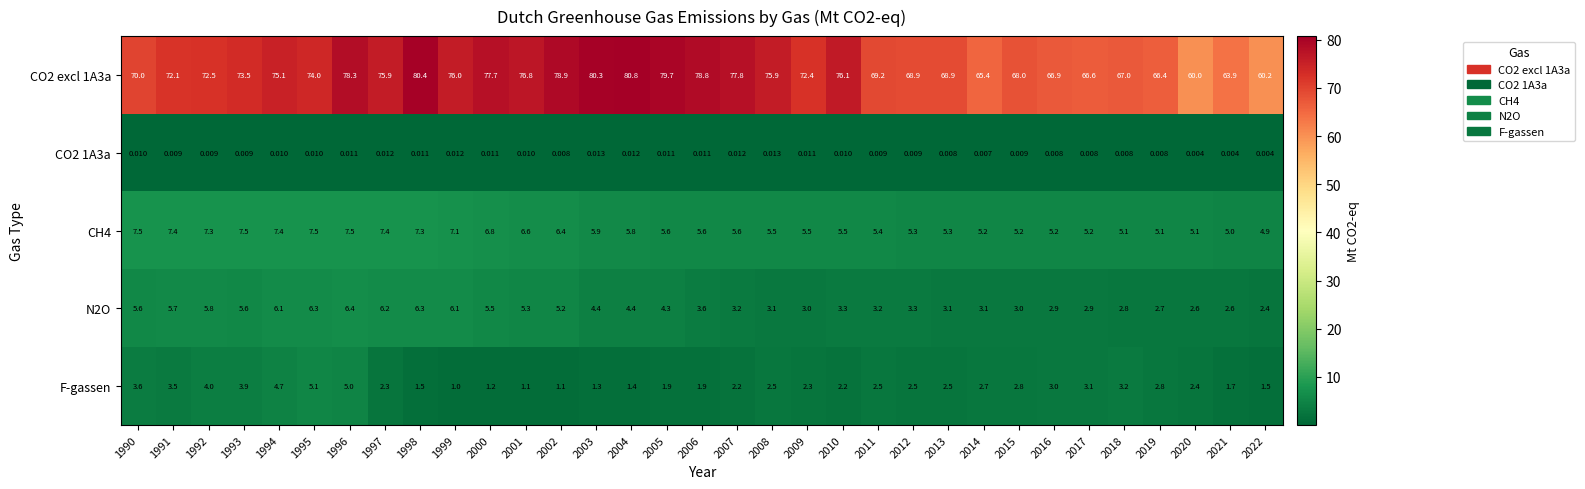

Is the value of N2O at 1998 greater than the value of CH4 at 1998?

No